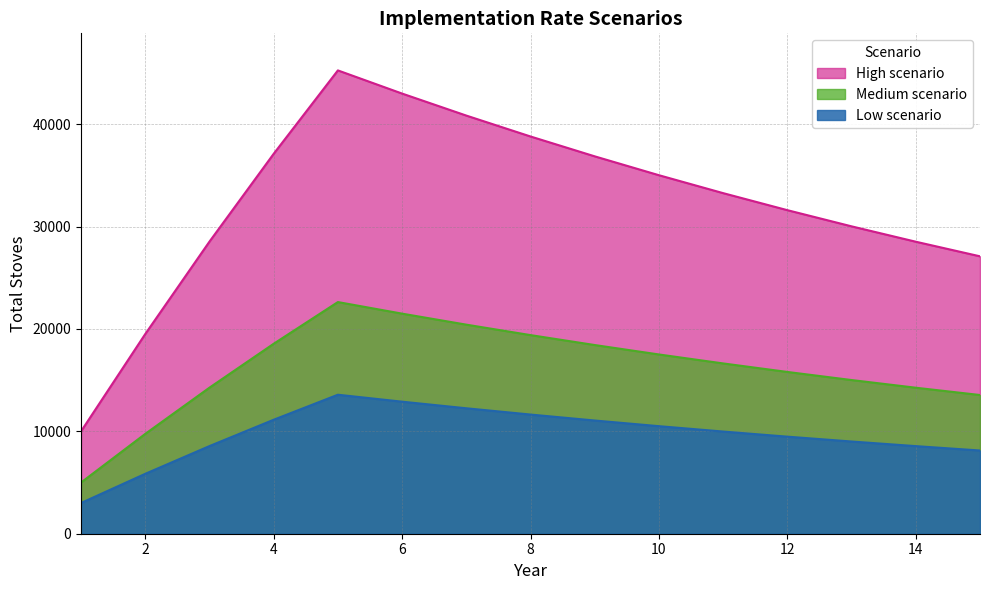

List the series in order of their overall mean, highest first.

High scenario, Medium scenario, Low scenario